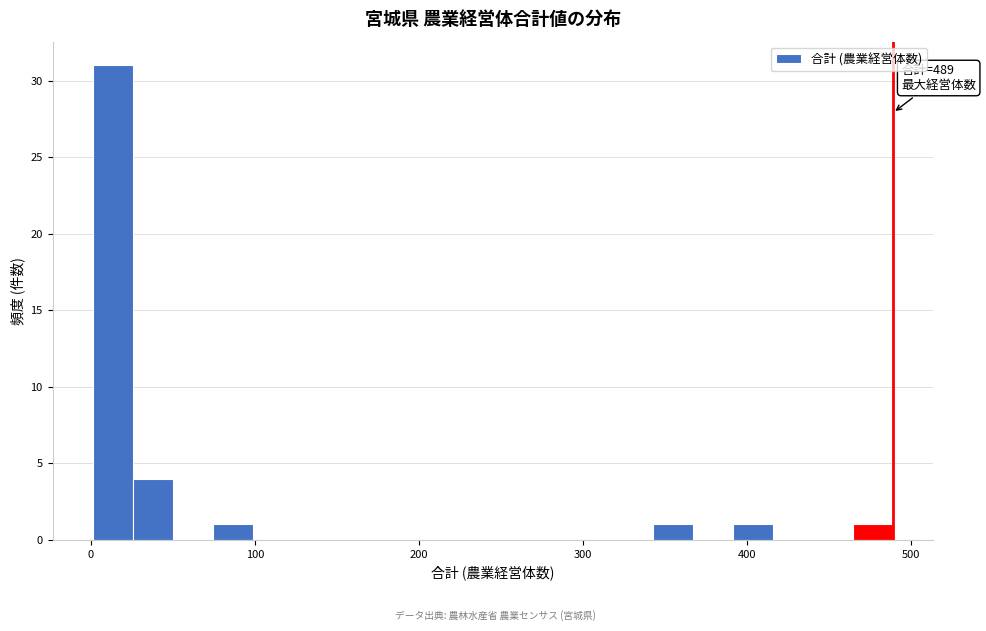

Read against the x-axis, roughly where is the centre of the tallest bar?

10